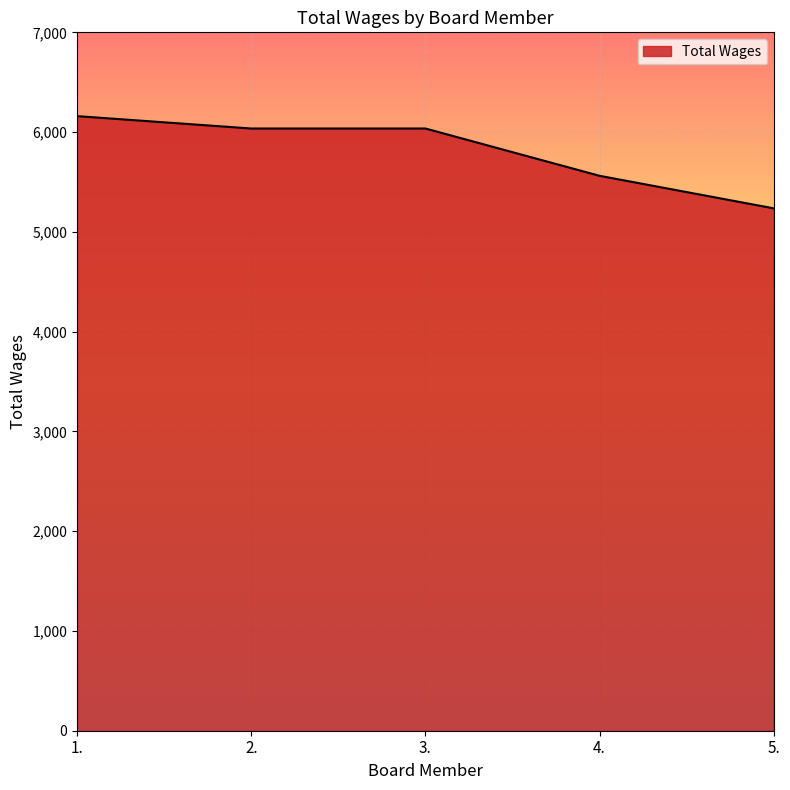

The value at 3. is 6036. True or false?

True